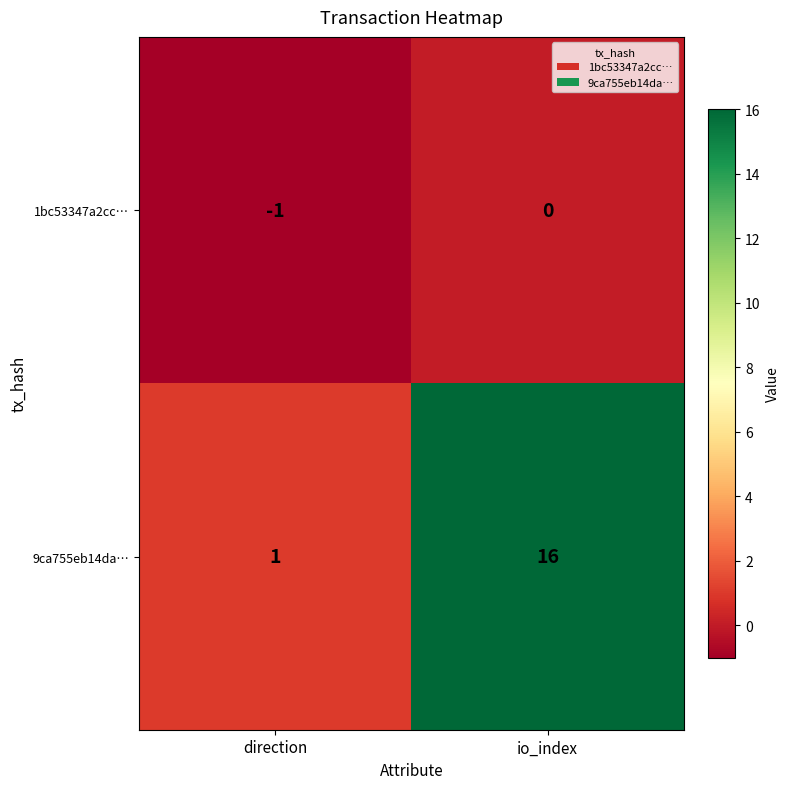

What is the sum of all 9ca755eb14da… values?

17